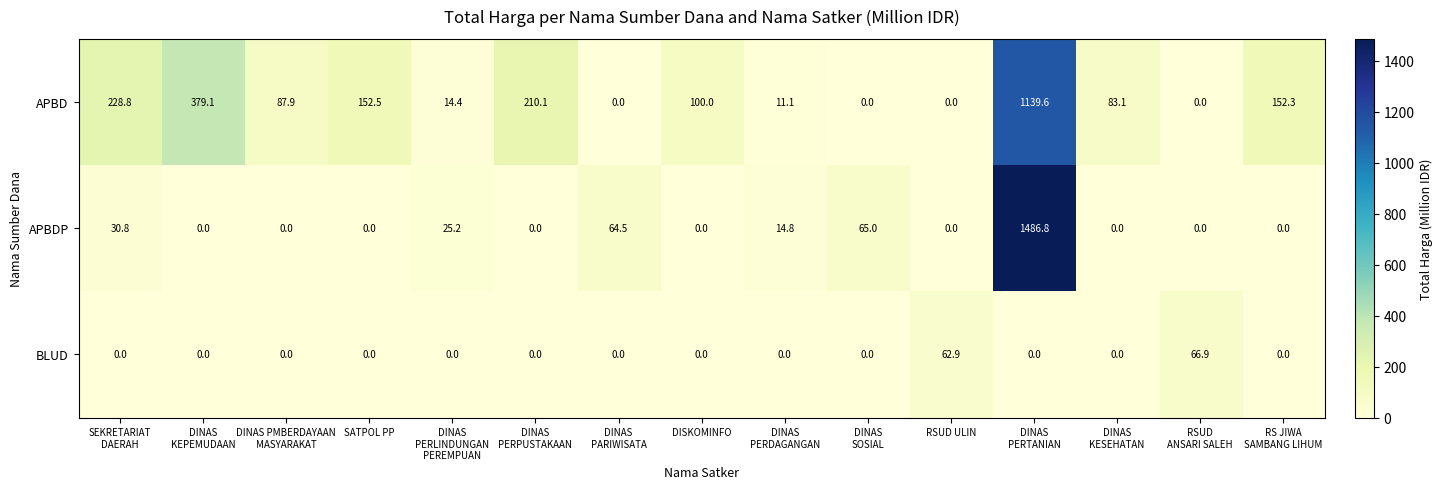

List the series in order of their peak value, highest first.

APBDP, APBD, BLUD